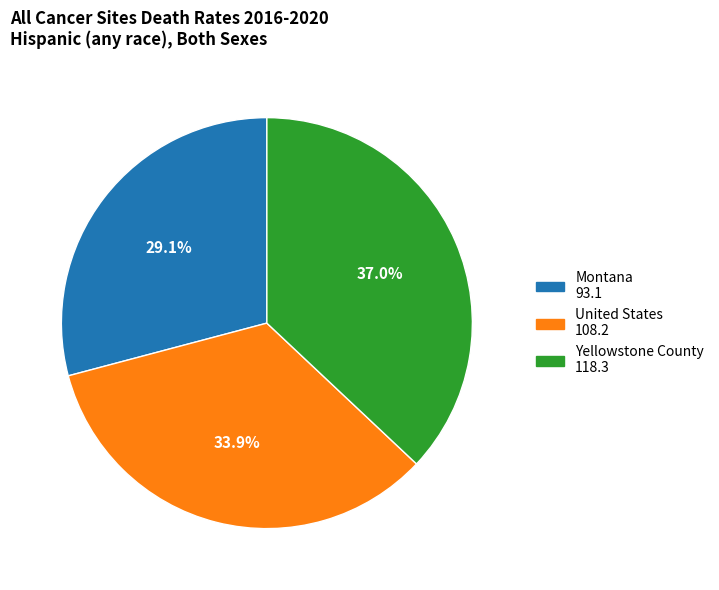

What percentage is the Montana slice, to the nearest percent?

29%